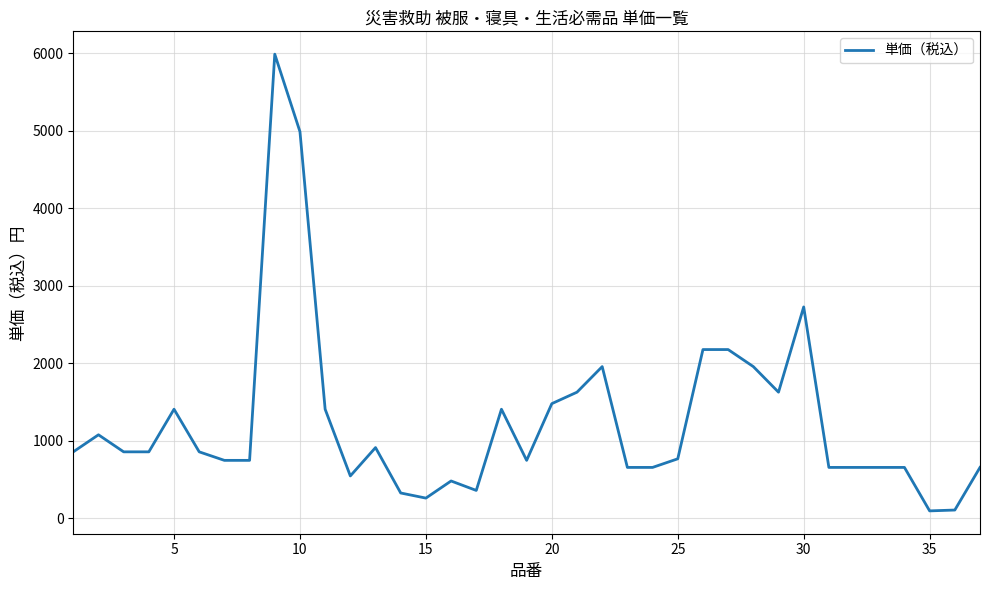

What is the maximum value shown in the chart?

5990